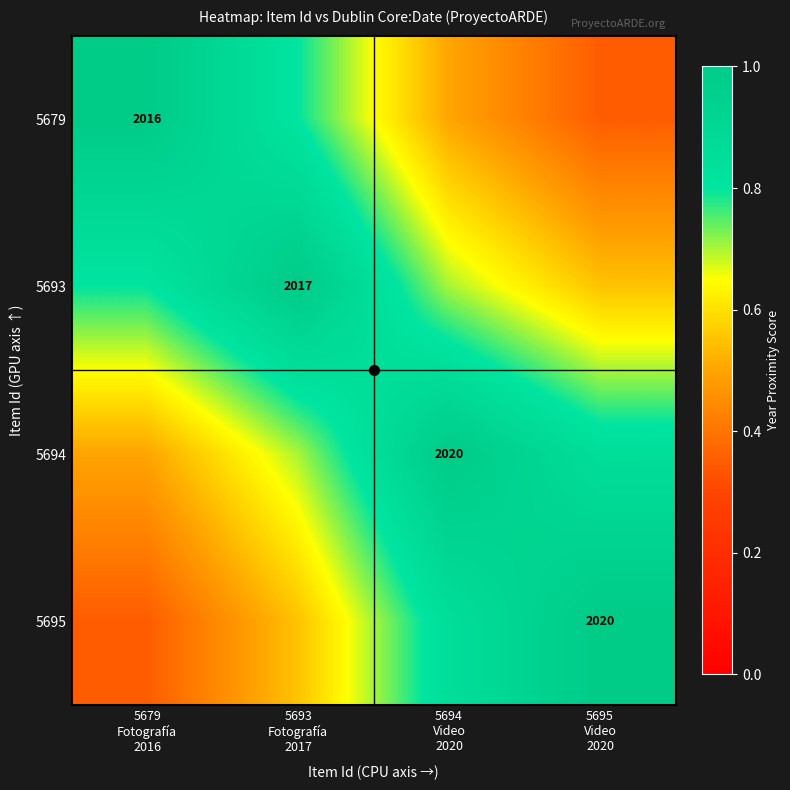

The value of 5694 at 5693 Fotografía 2017 is 1.3. True or false?

False